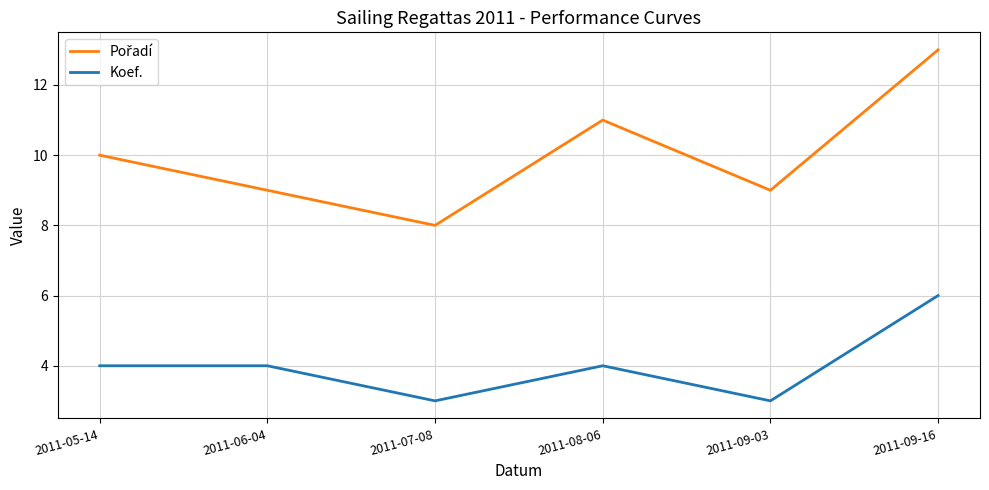

What position from the left is 2011-06-04?

2